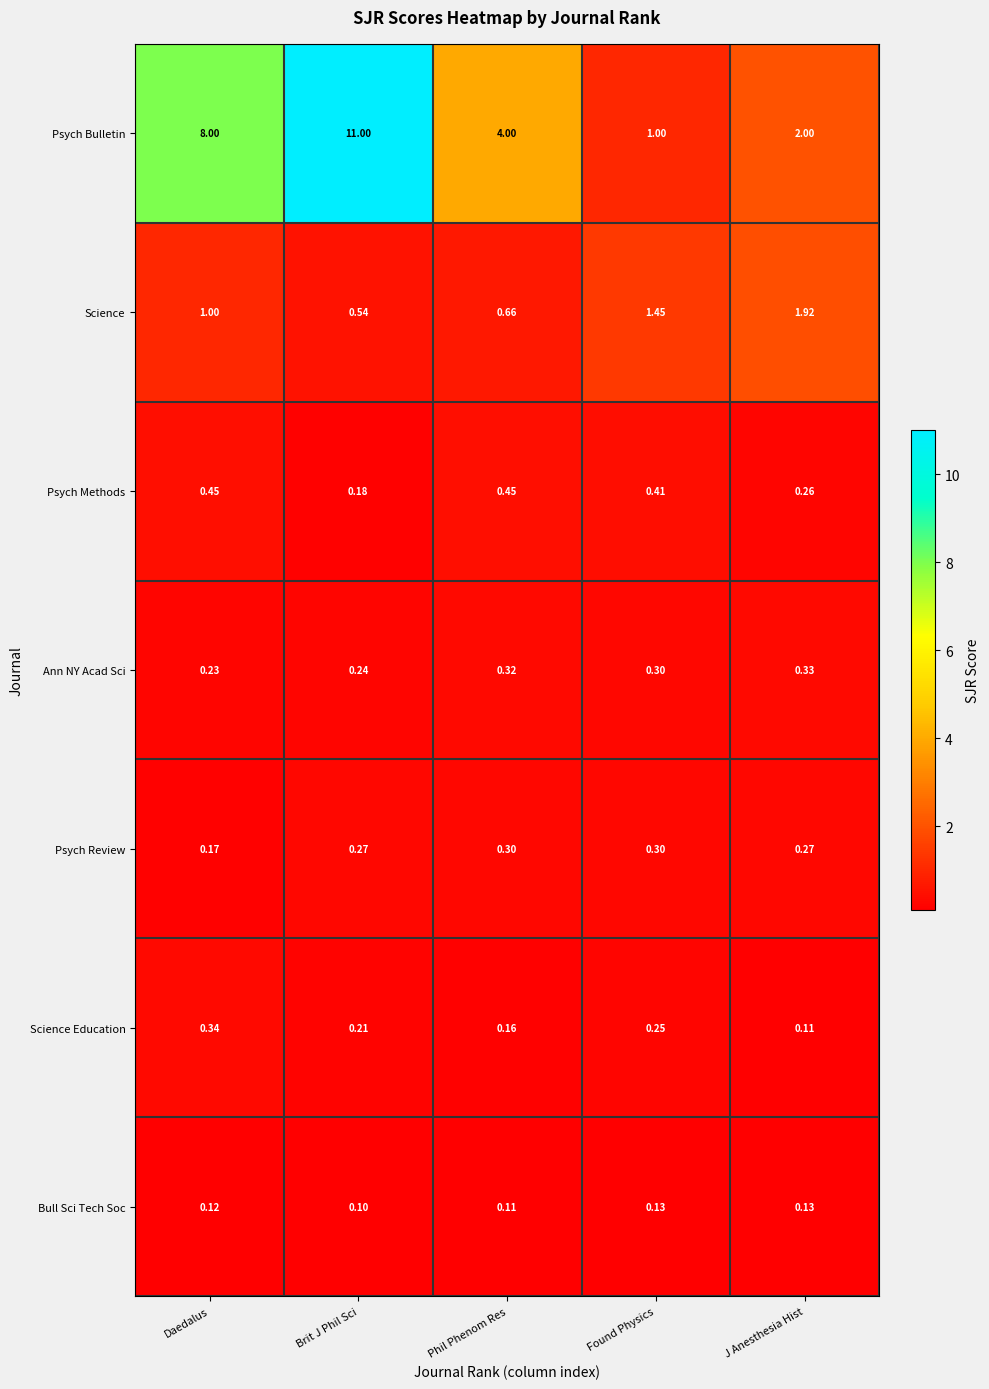

At Phil Phenom Res, list the series in order from smallest to largest.

Bull Sci Tech Soc, Science Education, Psych Review, Ann NY Acad Sci, Psych Methods, Science, Psych Bulletin